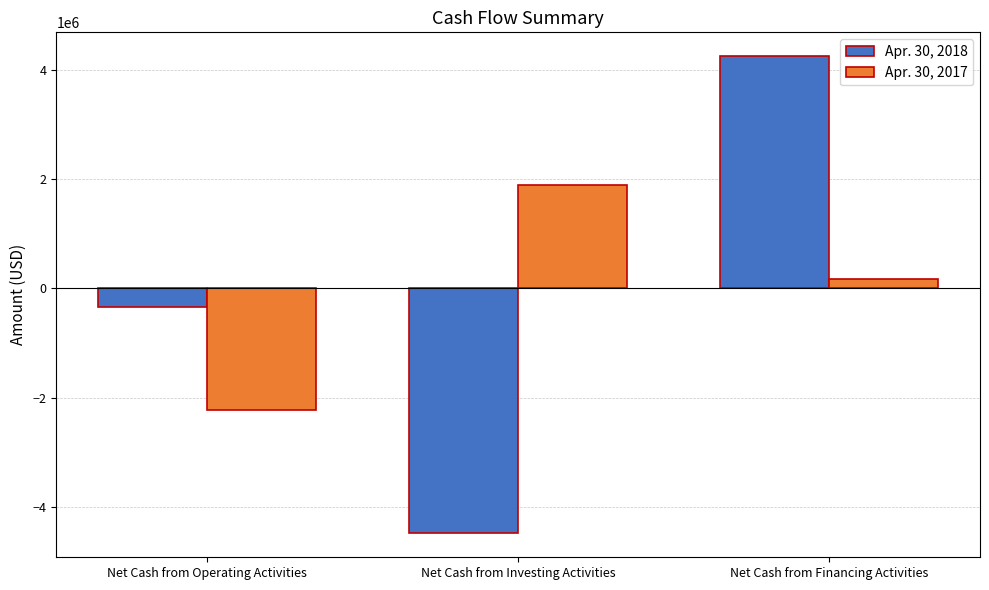

What is the total value across all series at Net Cash from Investing Activities?

-2587087